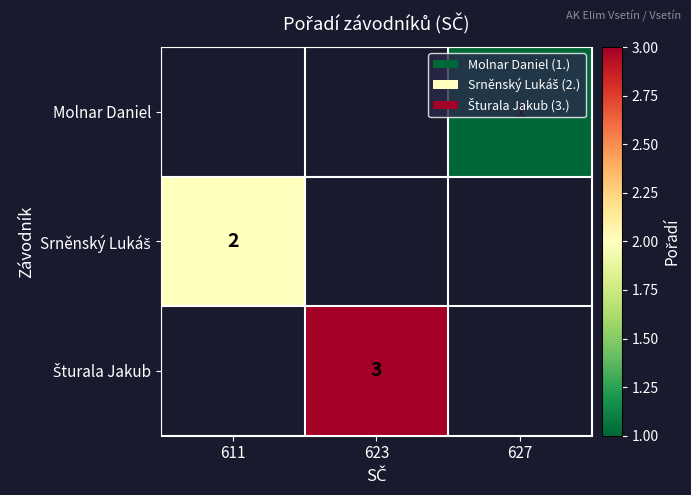

The value of Molnar Daniel at 627 is 1. True or false?

True